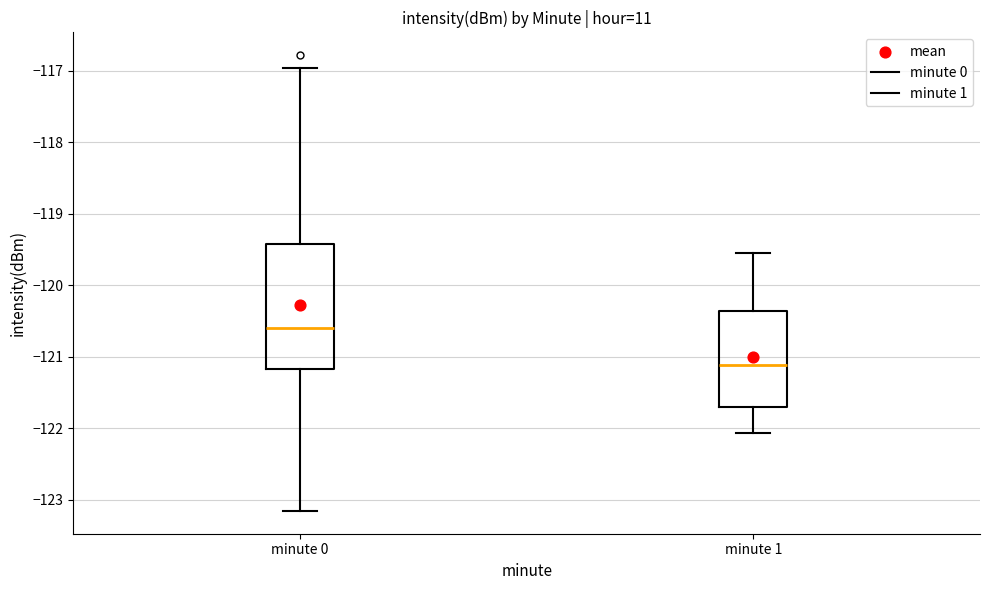

Comparing the boxes themselves (not the whiskers), which one is the tallest?

minute 0